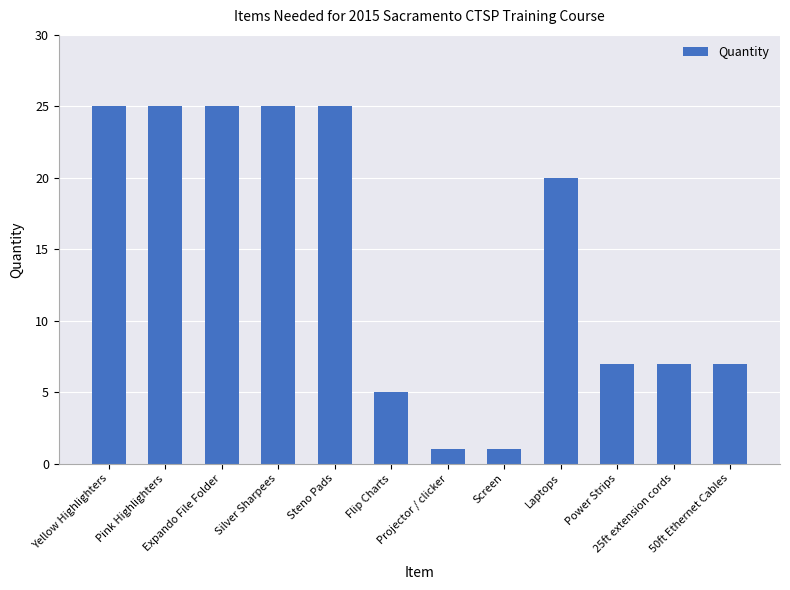

How many values are below 20?

6